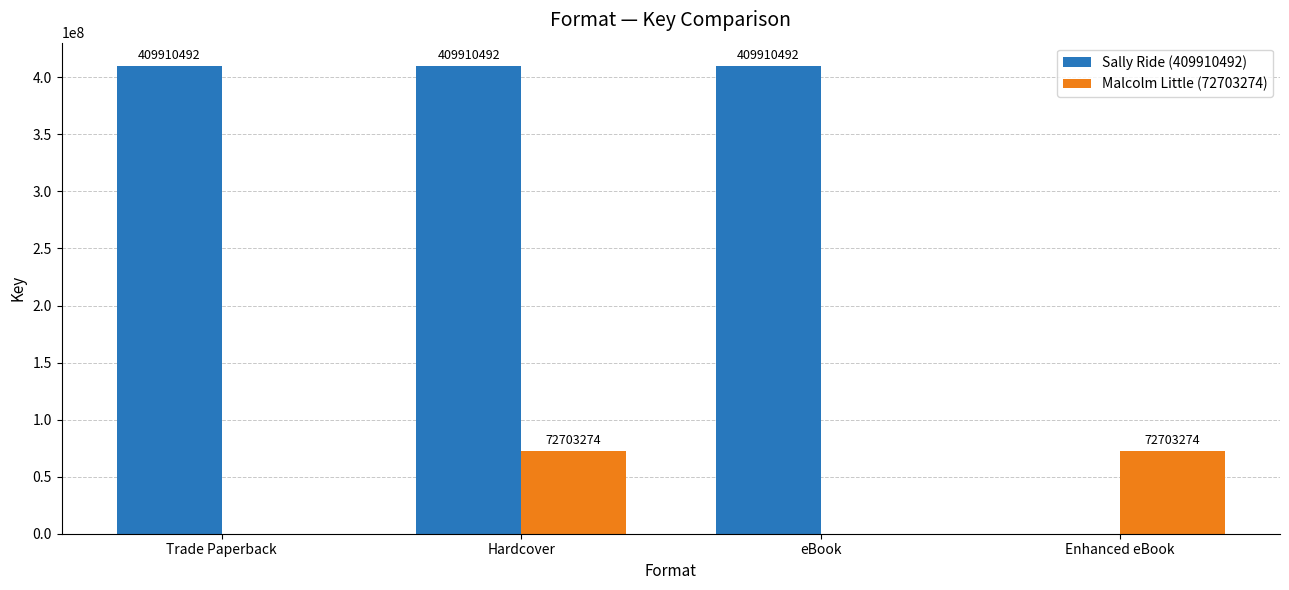

Reading right to left, what are all the values shown in this chart?

Sally Ride (409910492): 0	409910492	409910492	409910492
Malcolm Little (72703274): 72703274	0	72703274	0